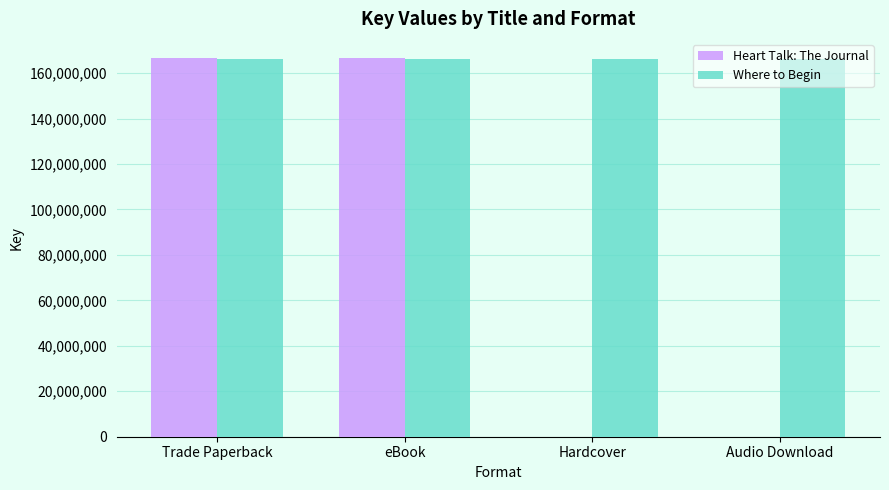

What is the maximum value shown in the chart?

166738210